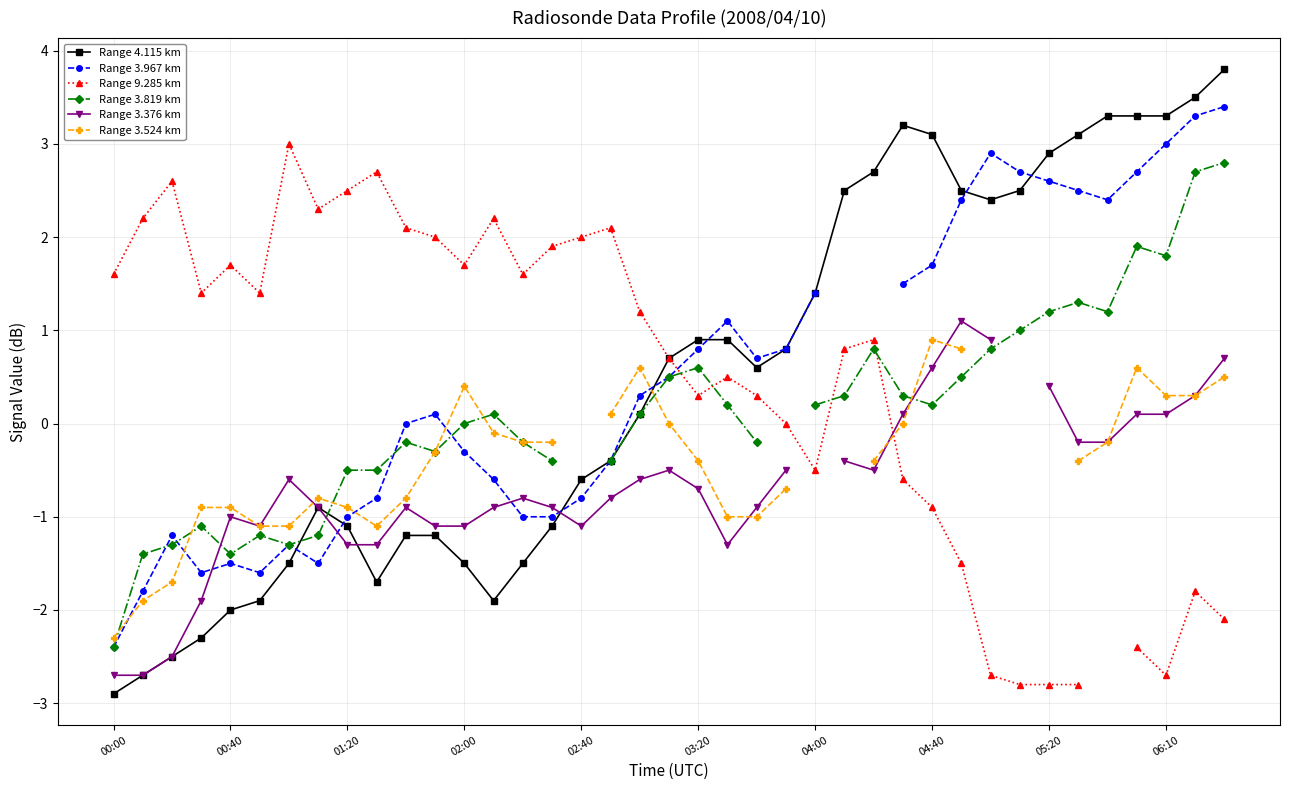

What is the highest value of the Range 4.115 km series?

3.8